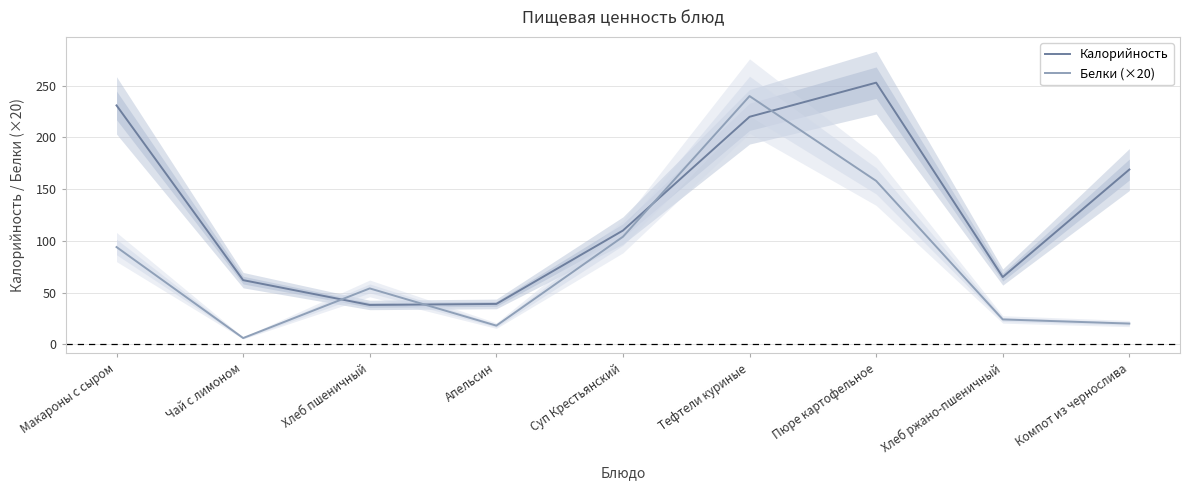

What position from the right is Компот из чернослива?

1